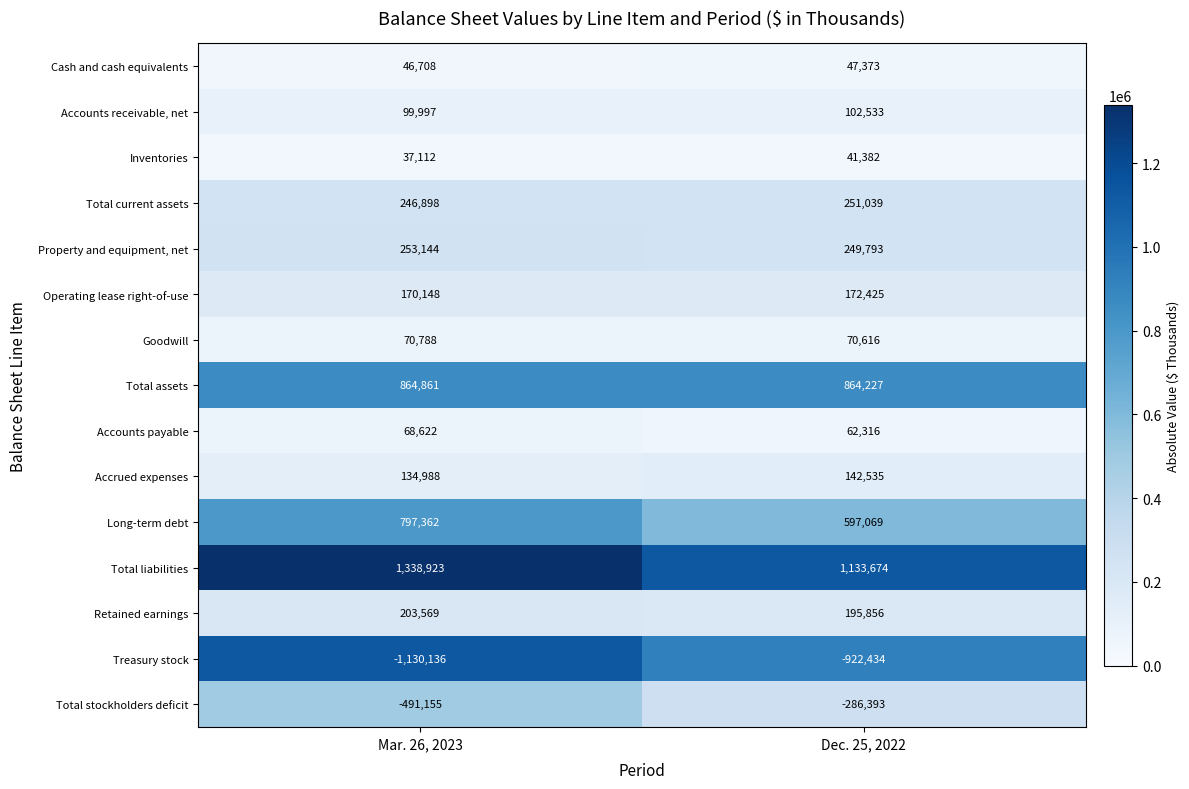

At which label does Inventories reach its peak?

Dec. 25, 2022